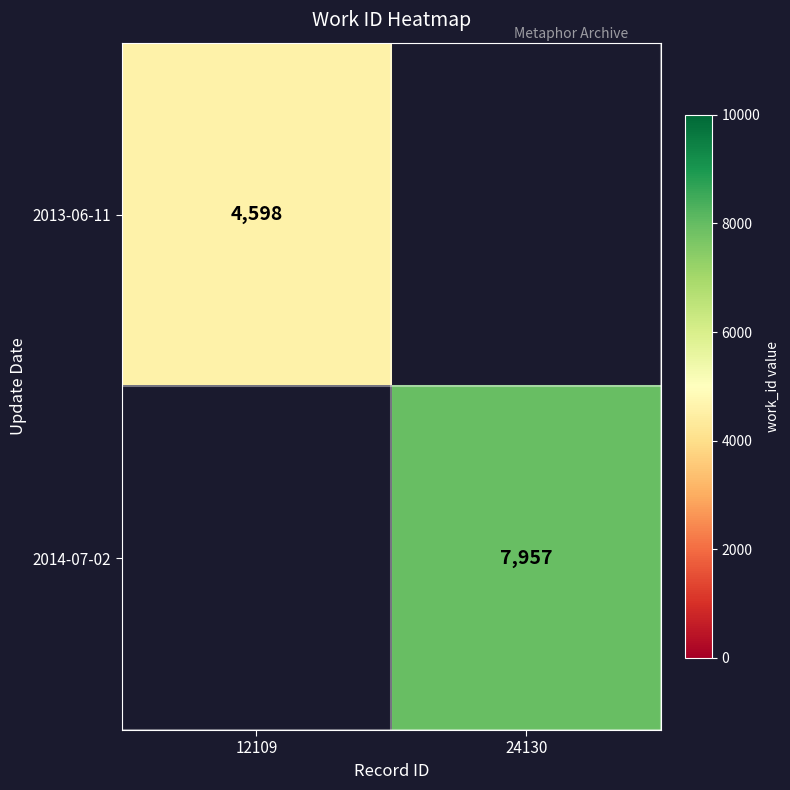

Is it true that 2013-06-11 equals 6325 at 12109?

False